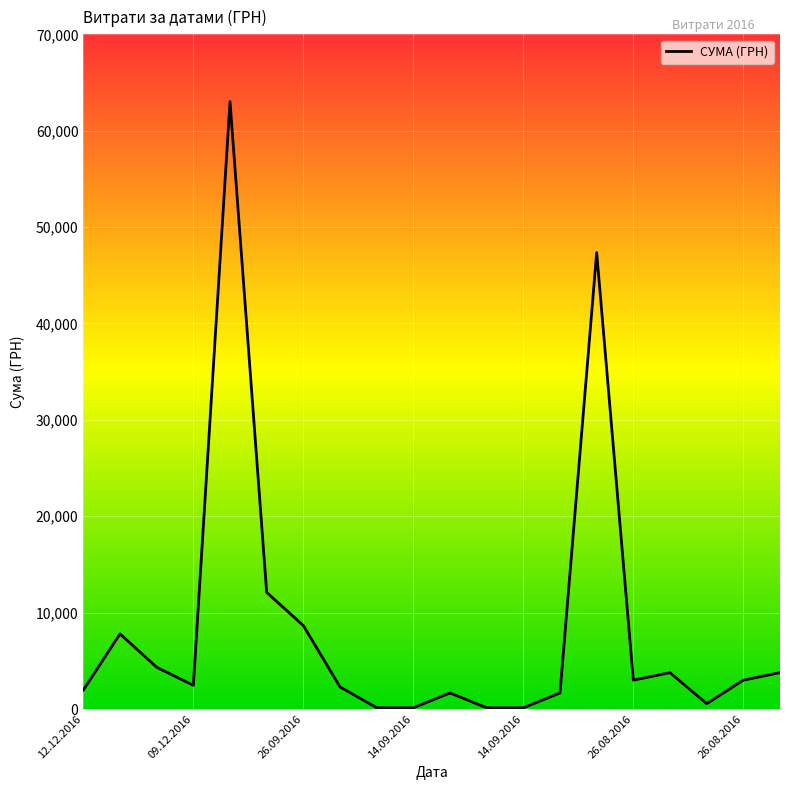

What is the greatest value displayed?

63015.0